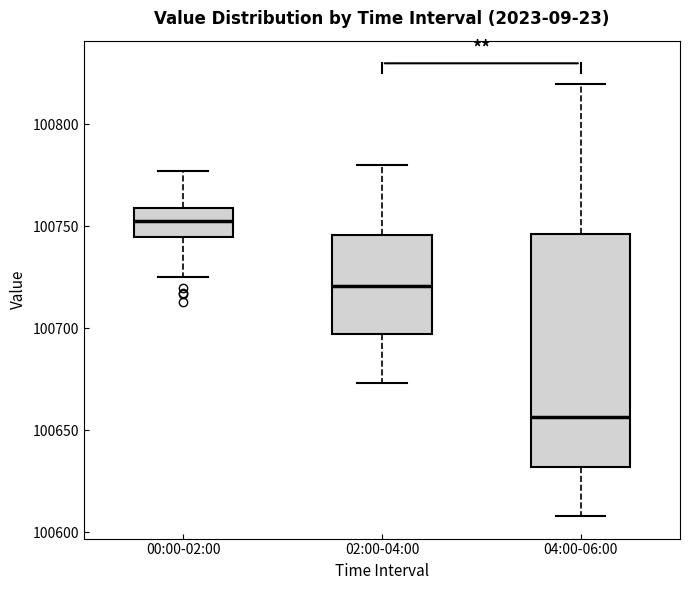

Which box's median line is the lowest?

04:00-06:00